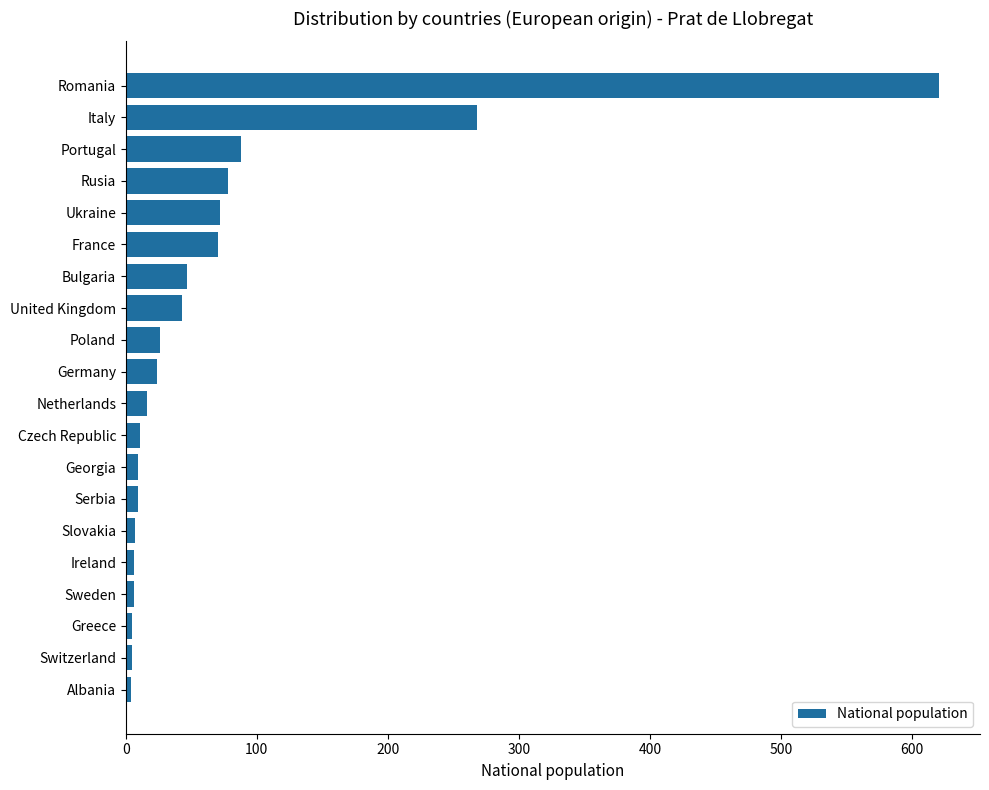

How many data points are less than 24?

10